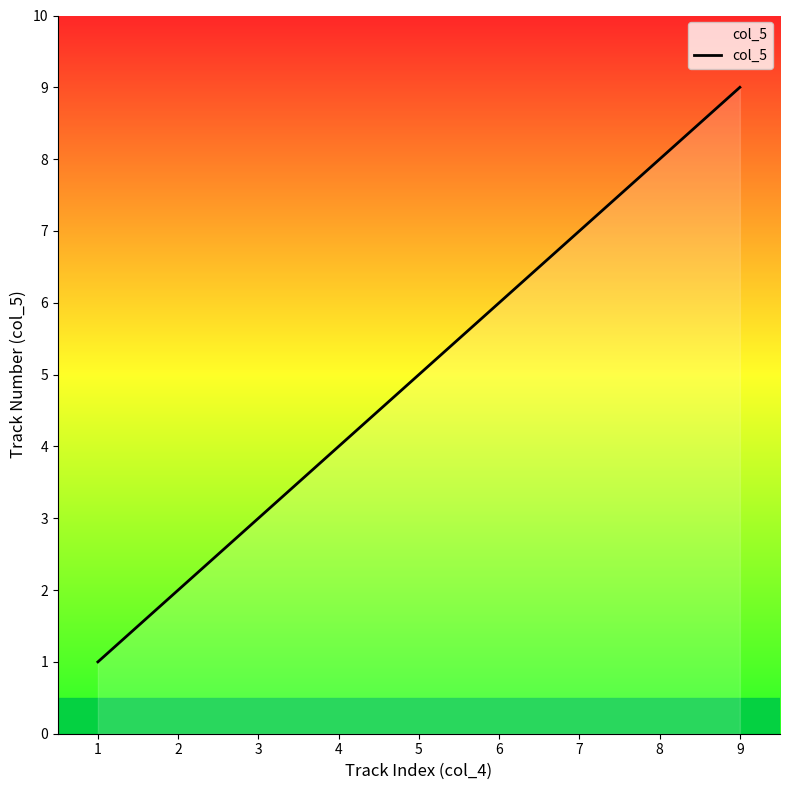

How many series are shown in this chart?

1